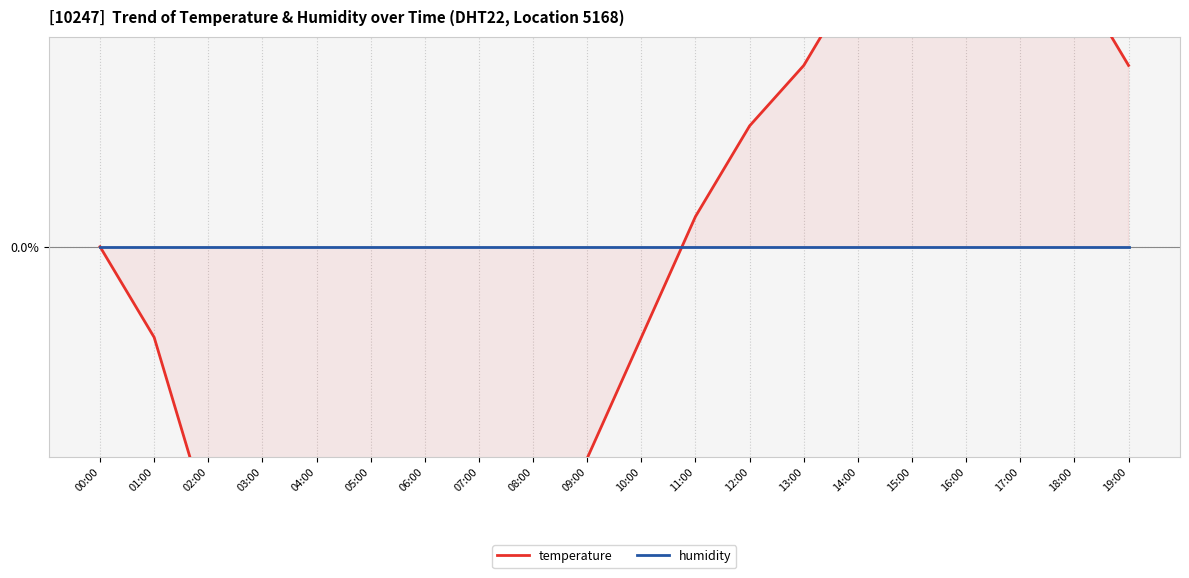

Which series ends up on top after the final intersection of humidity and temperature?

temperature